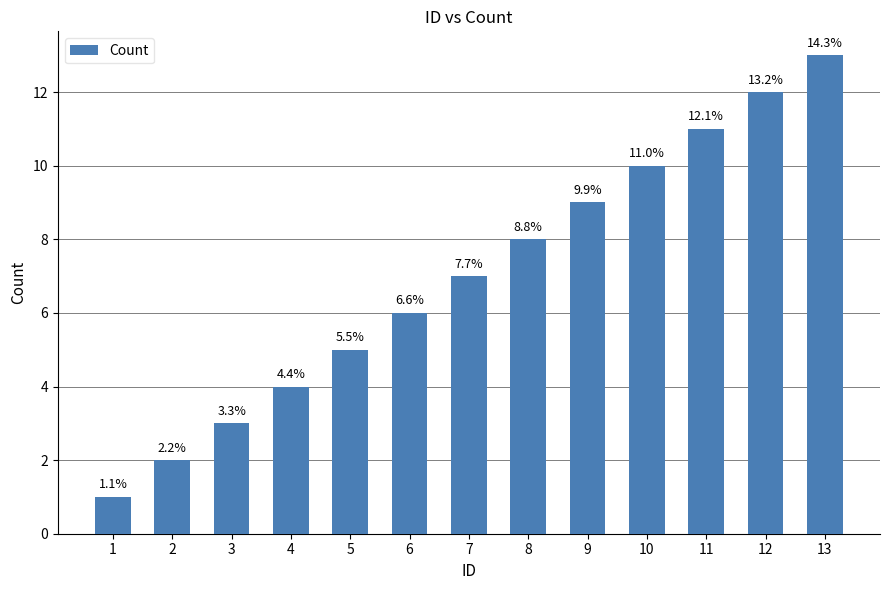

What is the sum of the values at 6 and 1?

7